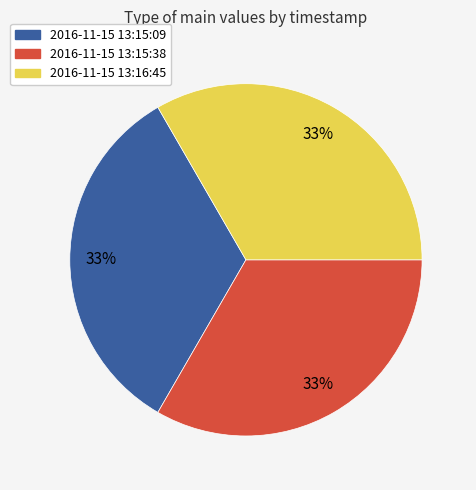

Count the number of slices in the pie.

3